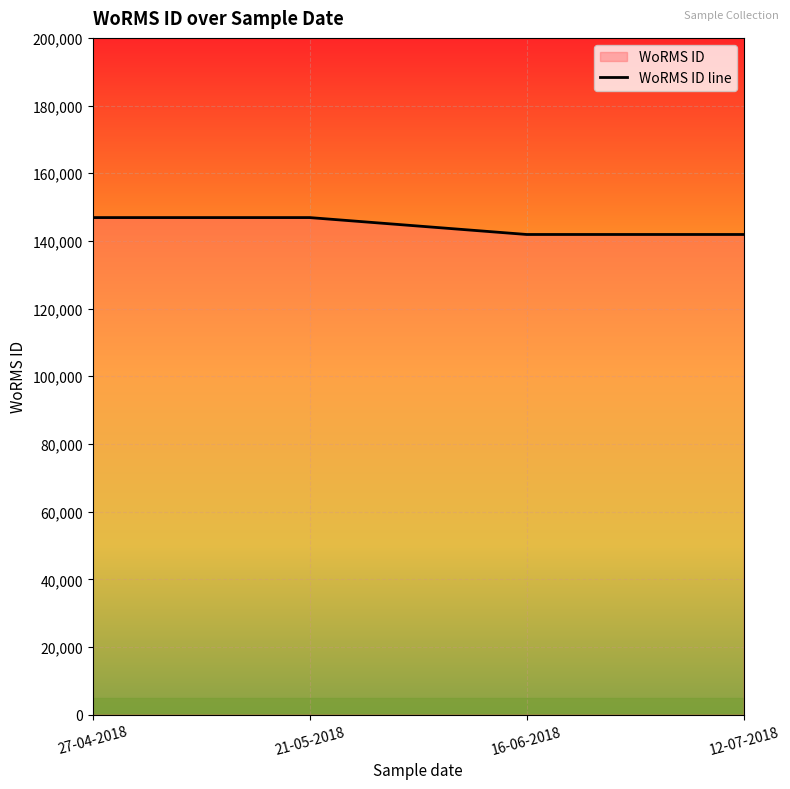

Does the chart display data point markers on the line(s)?

No